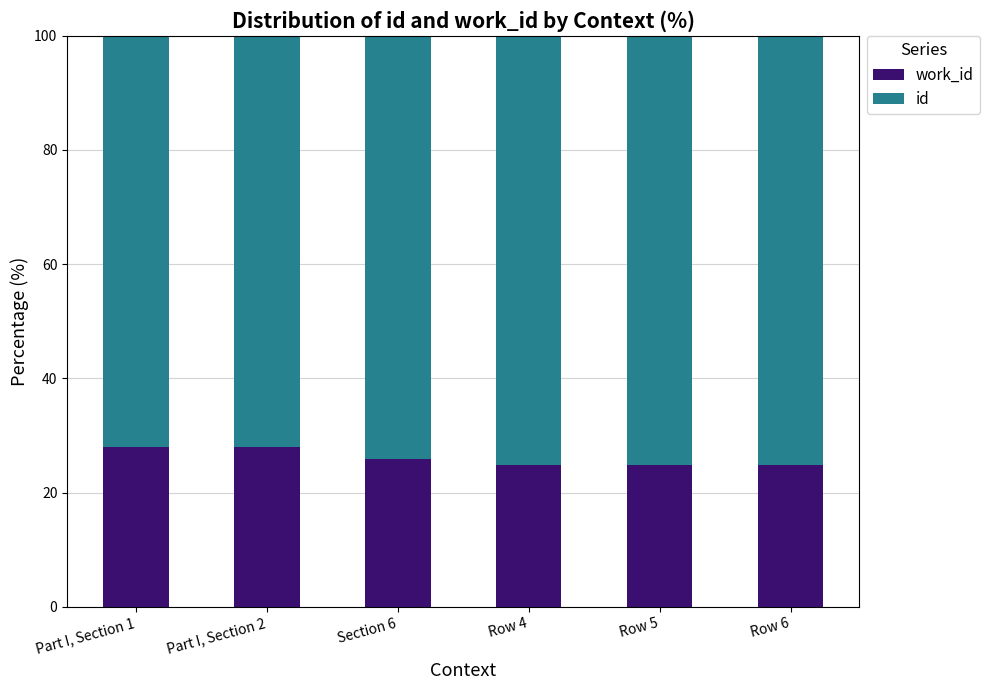

What is the total value across all series at Row 6?

100.0